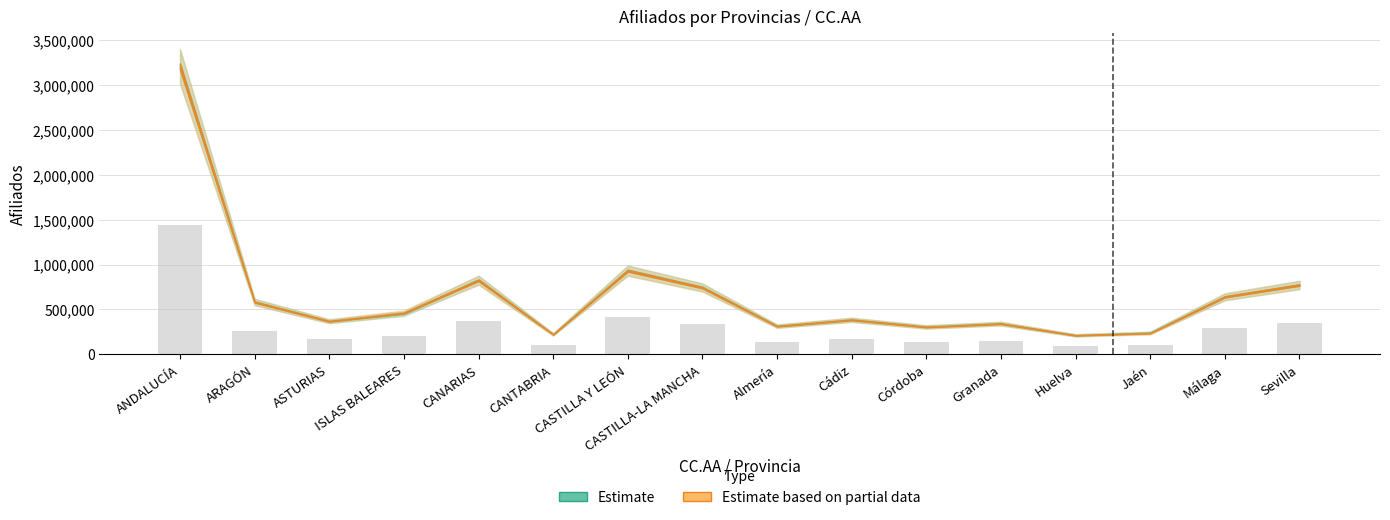

What is the label of the 9th bar from the right?

CASTILLA-LA MANCHA